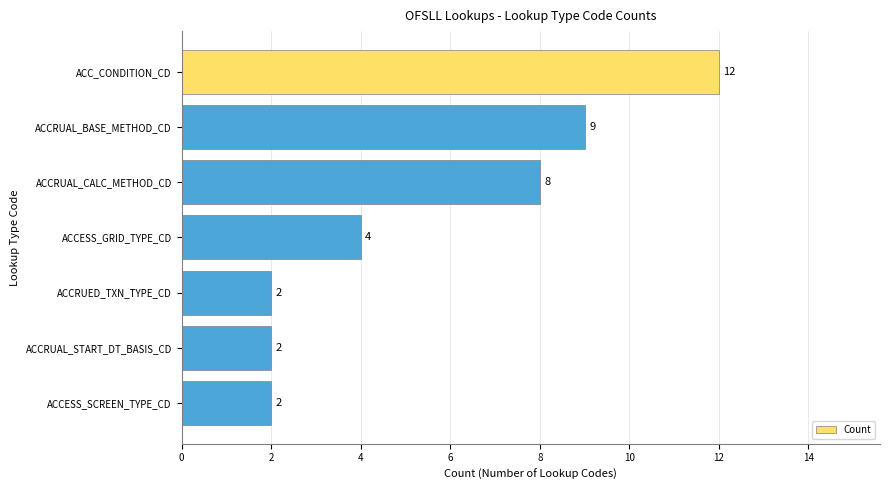

Reading top to bottom, what are all the values shown in this chart?

12	9	8	4	2	2	2